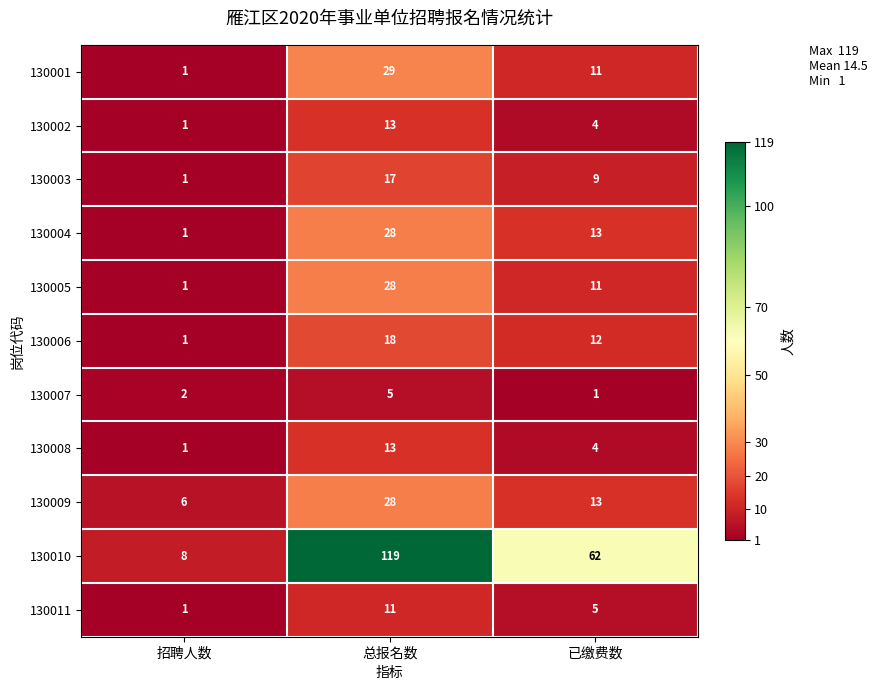

What is the total value across all series at 总报名数?

309